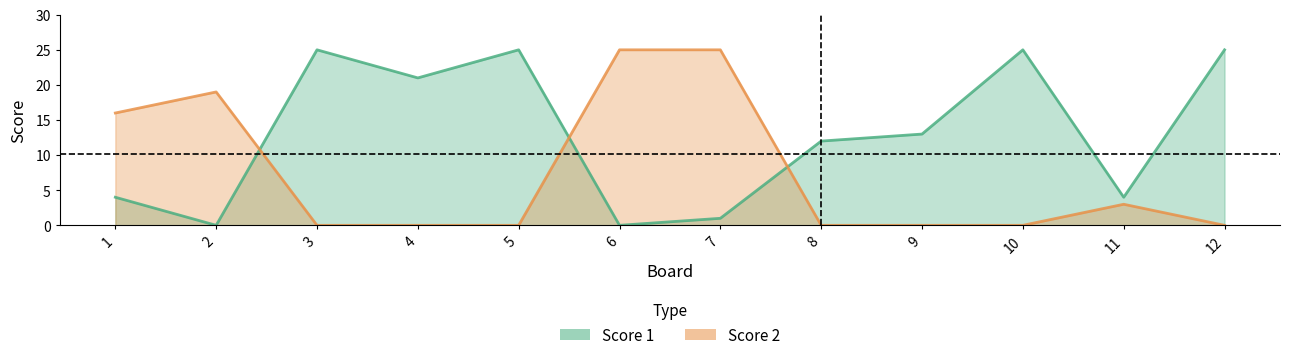

Rank the categories by Score 2 value from highest to lowest.

6, 7, 2, 1, 11, 3, 4, 5, 8, 9, 10, 12